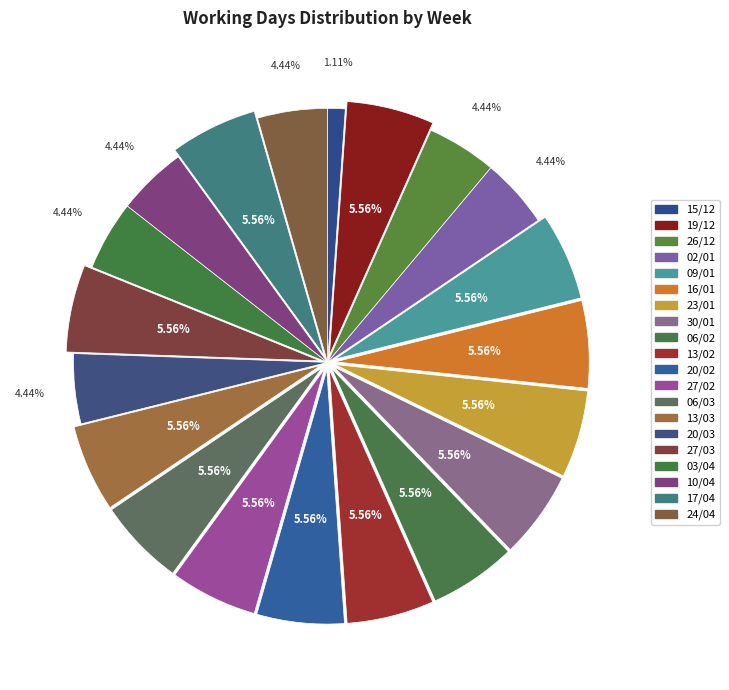

Count the number of slices in the pie.

20